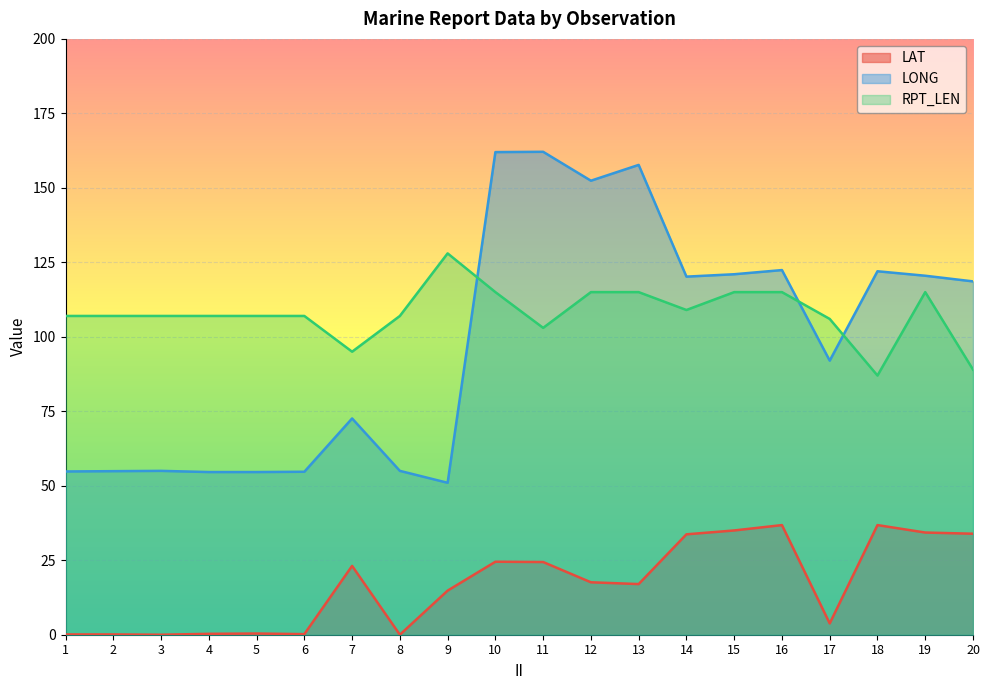

What is the difference between the second highest and minimum values in the LAT series?

36.8